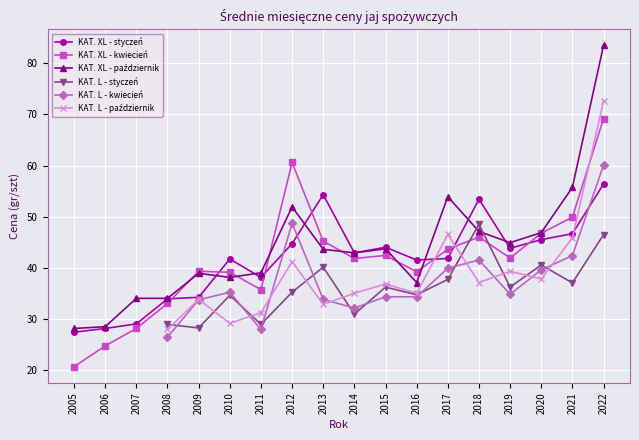

How many values in the KAT. XL - styczeń series exceed 42?

9